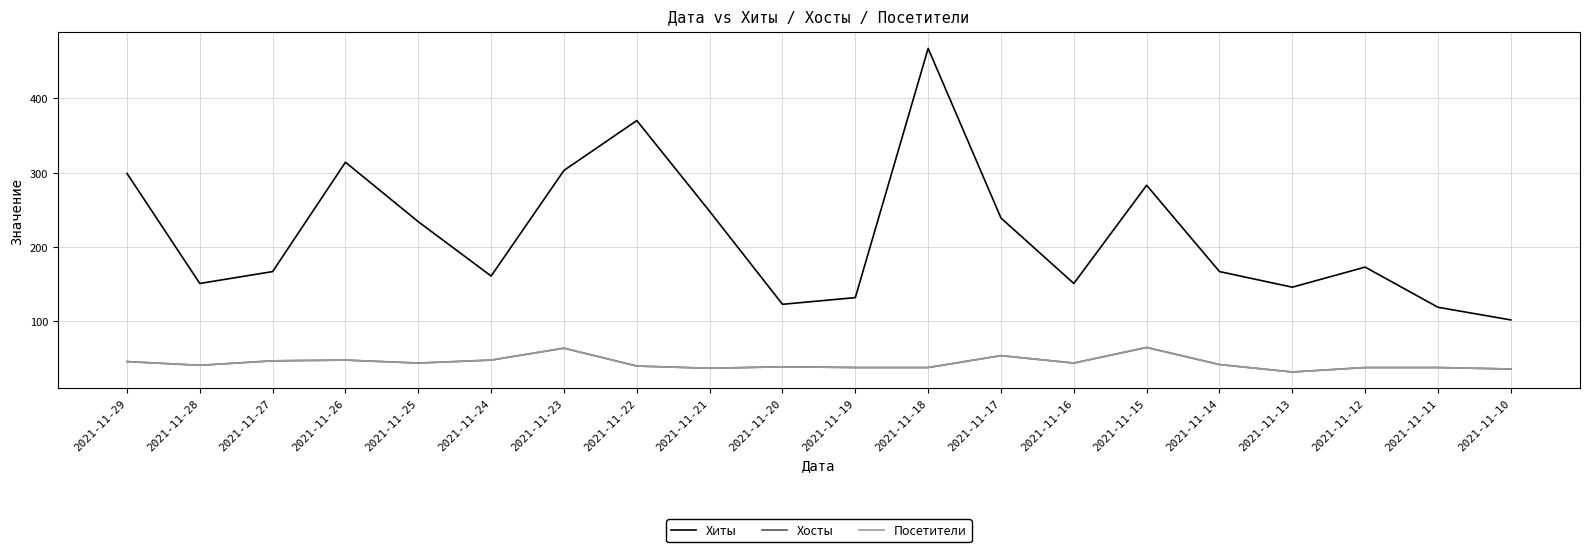

Reading left to right, what are all the values shown in this chart?

Хиты: 299	151	167	314	234	161	303	370	248	123	132	467	239	151	283	167	146	173	119	102
Хосты: 46	41	47	48	44	48	64	40	37	39	38	38	54	44	65	42	32	38	38	36
Посетители: 46	41	47	48	44	48	64	40	37	39	38	38	54	44	65	42	32	38	38	36